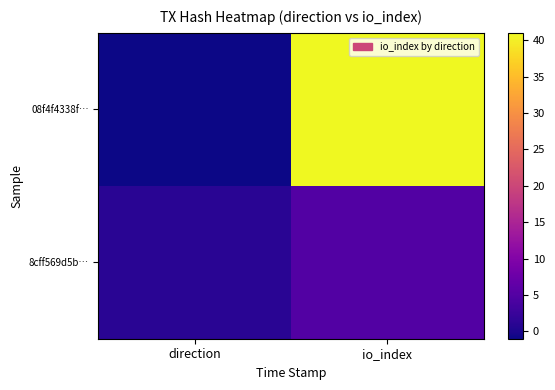

Reading right to left, what are all the values shown in this chart?

08f4f4338f…: io_index=41	direction=-1
8cff569d5b…: io_index=5	direction=1